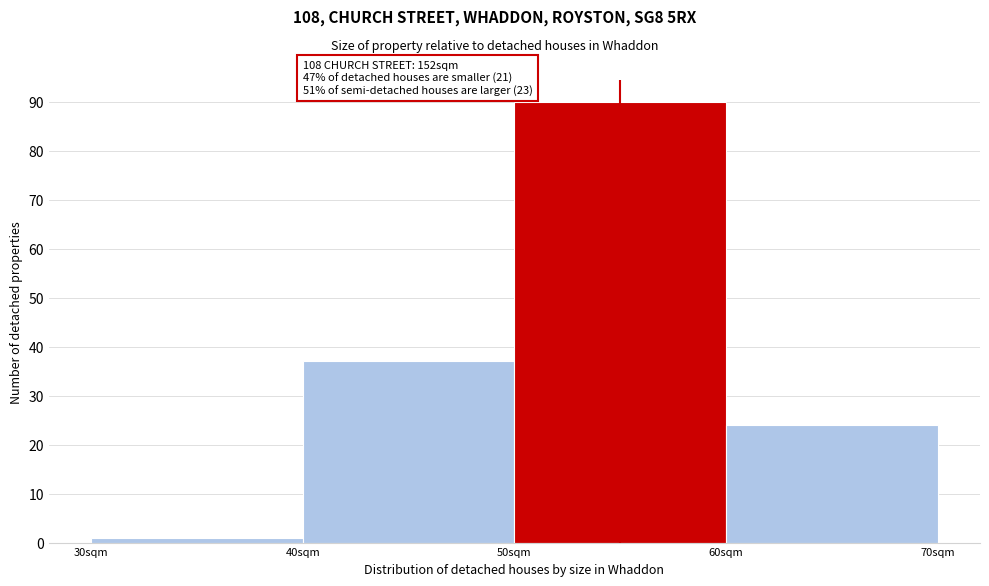

Which range on the x-axis has the tallest bar?

50 to 60